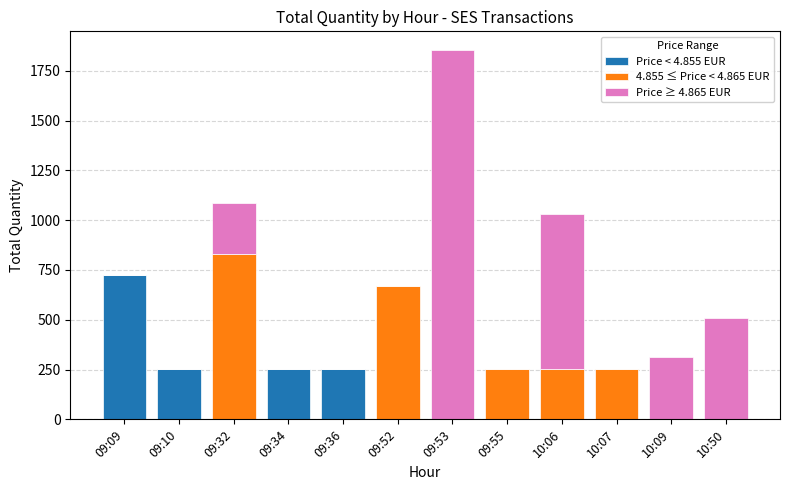

Count the number of data series in this chart.

3